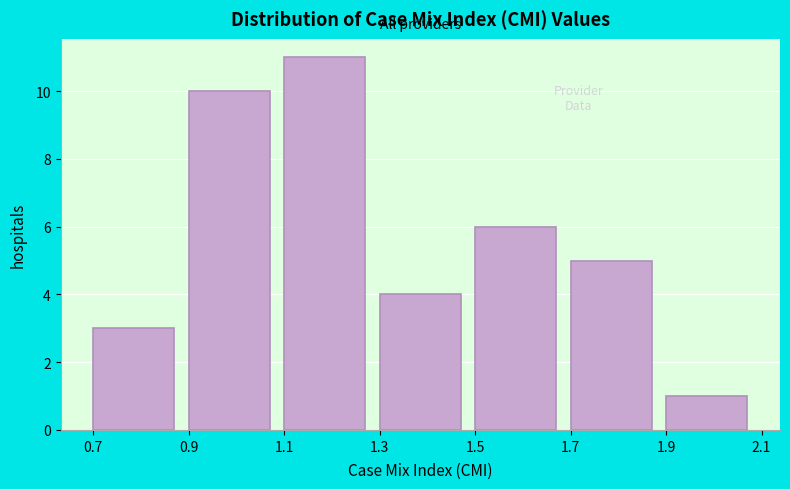

Reading left to right, list every bar in this chart as the range it spans on the x-axis followed by its height. The values are not printed on the chart, so give them approximately, as read against the axis.

0.7 to 0.9: 3
0.9 to 1.1: 10
1.1 to 1.3: 11
1.3 to 1.5: 4
1.5 to 1.7: 6
1.7 to 1.9: 5
1.9 to 2.1: 1